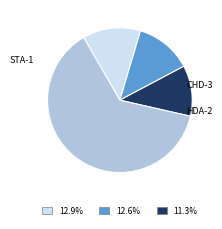

Does any single category account for the majority?

Yes